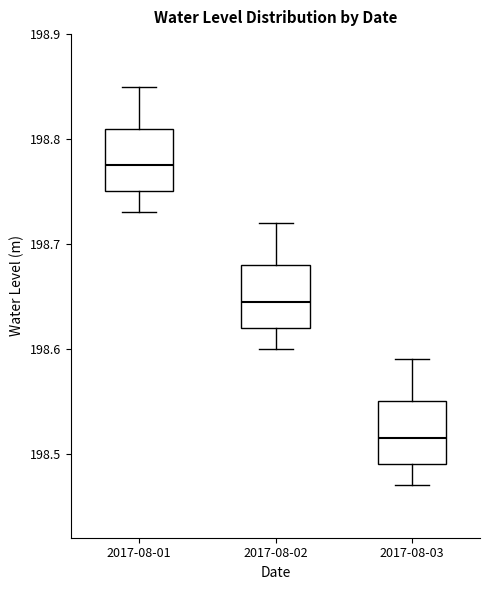

Reading left to right, read every box against the y-axis: the position of its median line, the range the box covers, and the ends of its whiskers. The values are not printed on the chart, so give them approximately, as read against the axis.

2017-08-01: median 198.78, box 198.75 to 198.81, whiskers 198.73 to 198.85
2017-08-02: median 198.65, box 198.62 to 198.68, whiskers 198.60 to 198.72
2017-08-03: median 198.52, box 198.49 to 198.55, whiskers 198.47 to 198.59